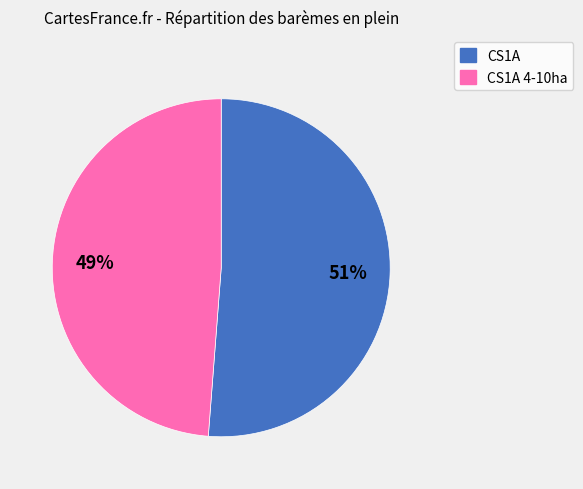

To the nearest percent, what is the difference between the largest and smallest slice percentages?

2%